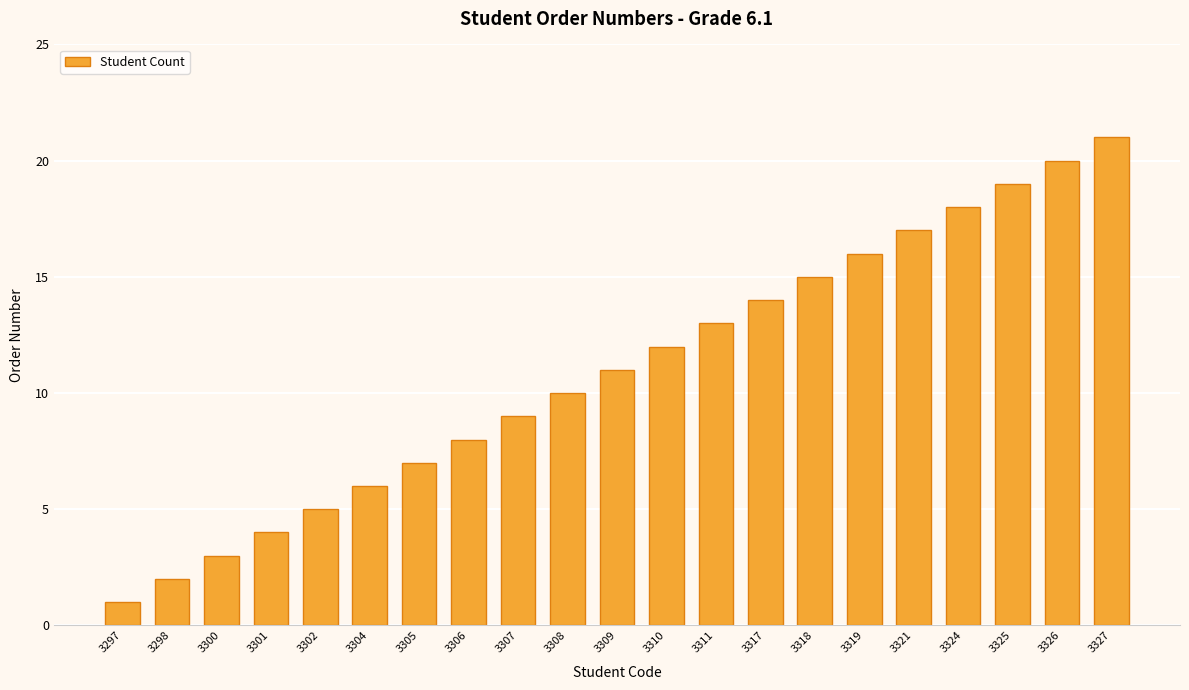

Rank the categories by value from lowest to highest.

3297, 3298, 3300, 3301, 3302, 3304, 3305, 3306, 3307, 3308, 3309, 3310, 3311, 3317, 3318, 3319, 3321, 3324, 3325, 3326, 3327